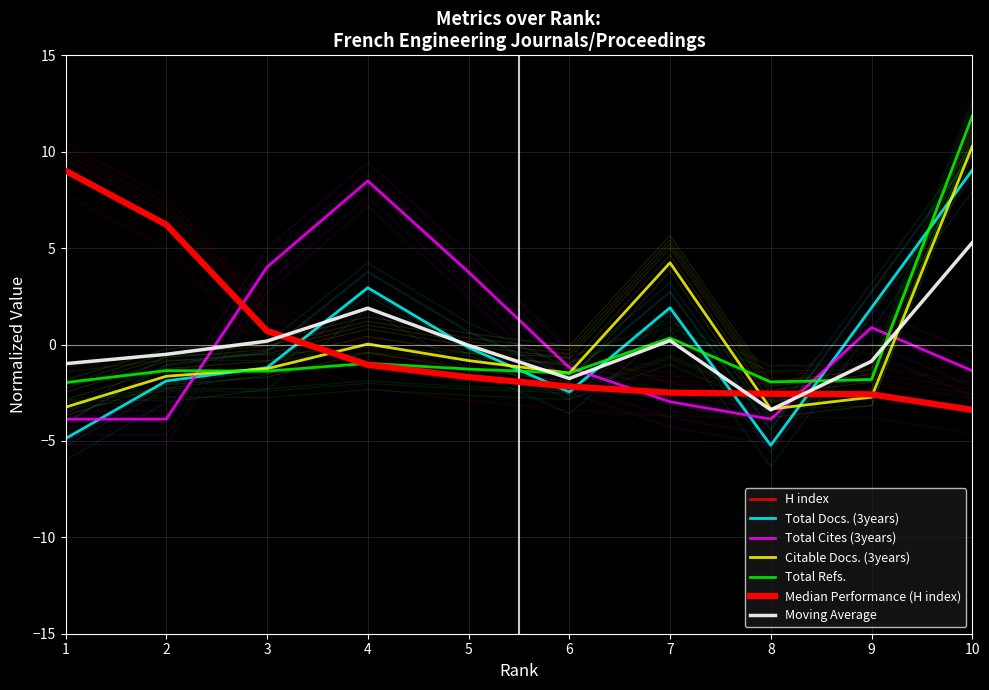

Is this an area chart (filled region under the line)?

No